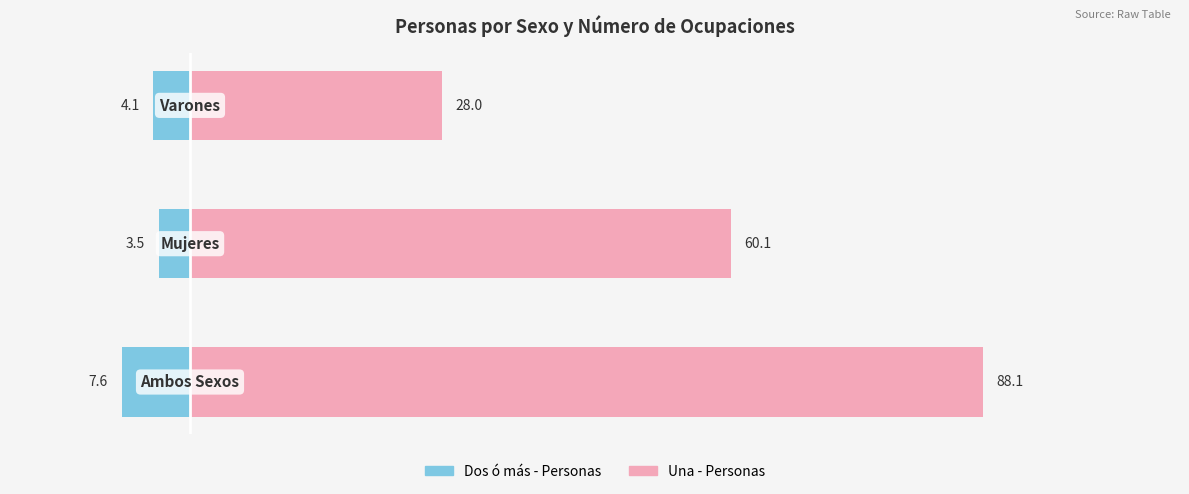

What is the difference between the highest and lowest values at 1?

63.6